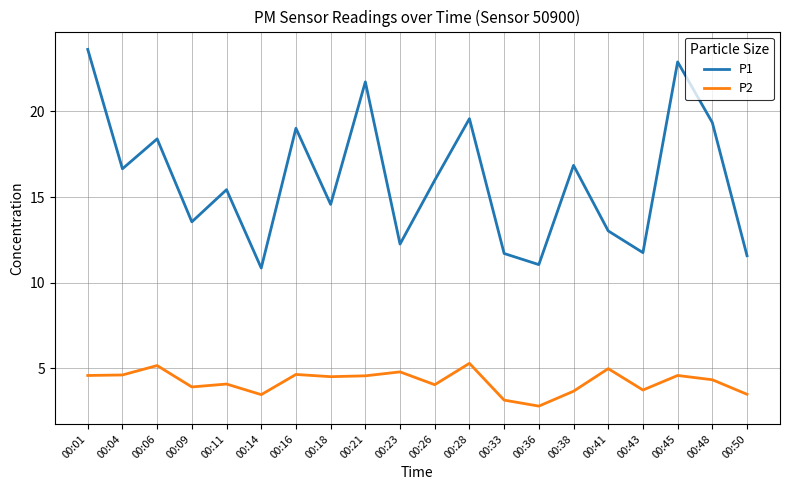

Is the value of P2 at 00:16 greater than the value of P1 at 00:43?

No